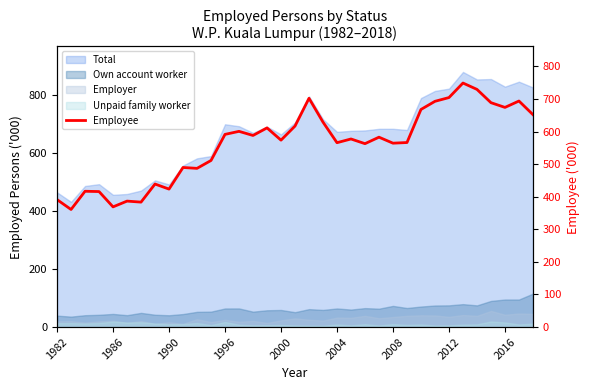

Is it true that the value at 1982 is 177.7?

False